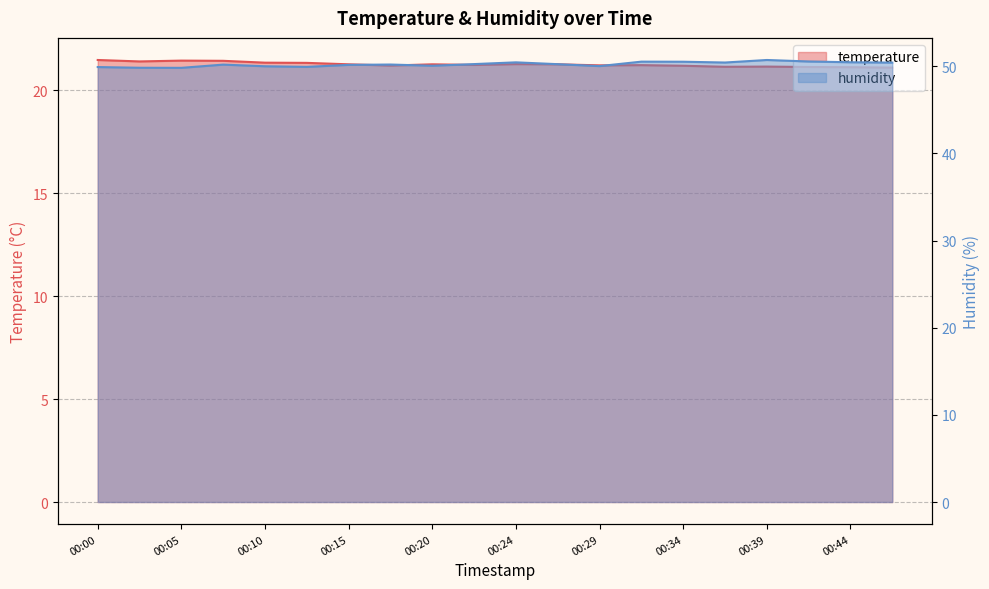

At which category does temperature reach its first local valley?

00:02